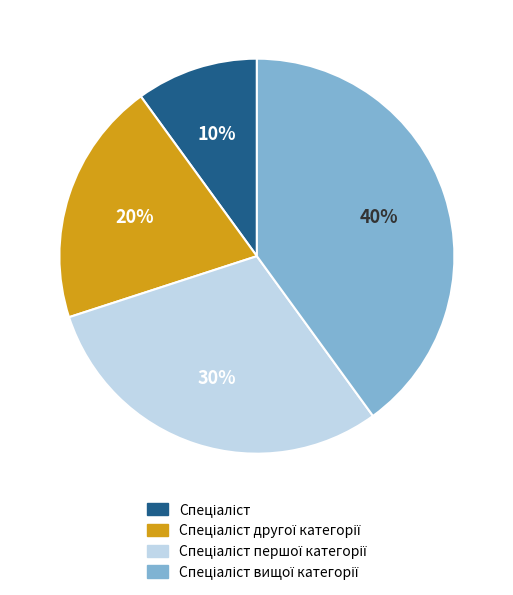

To the nearest percent, what is the difference between the largest and smallest slice percentages?

30%